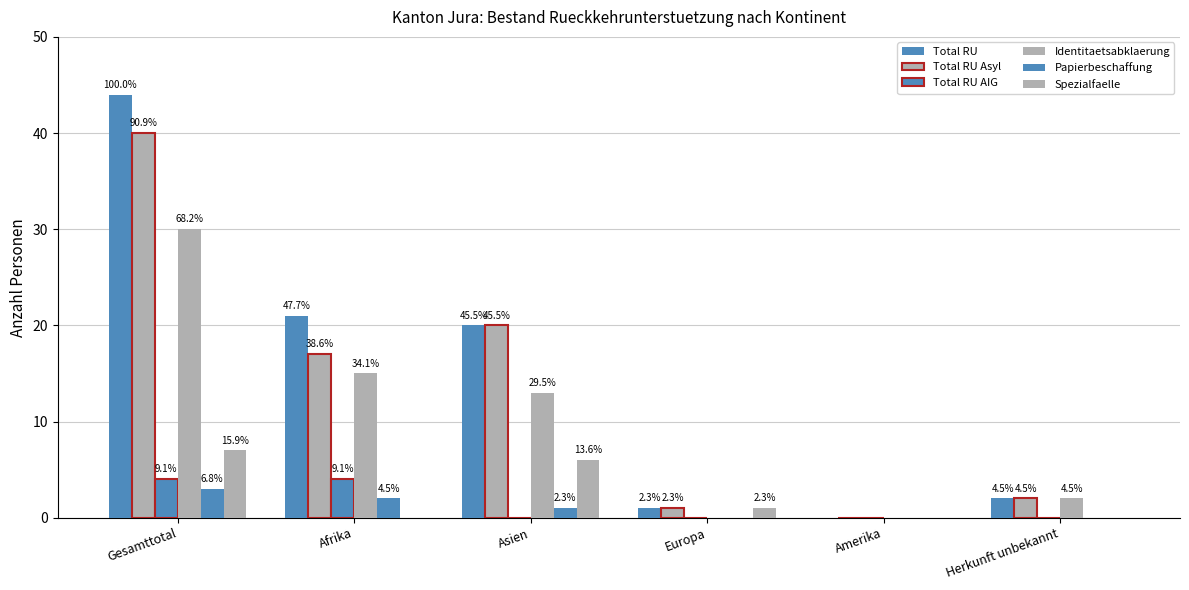

How many groups of bars are there?

6